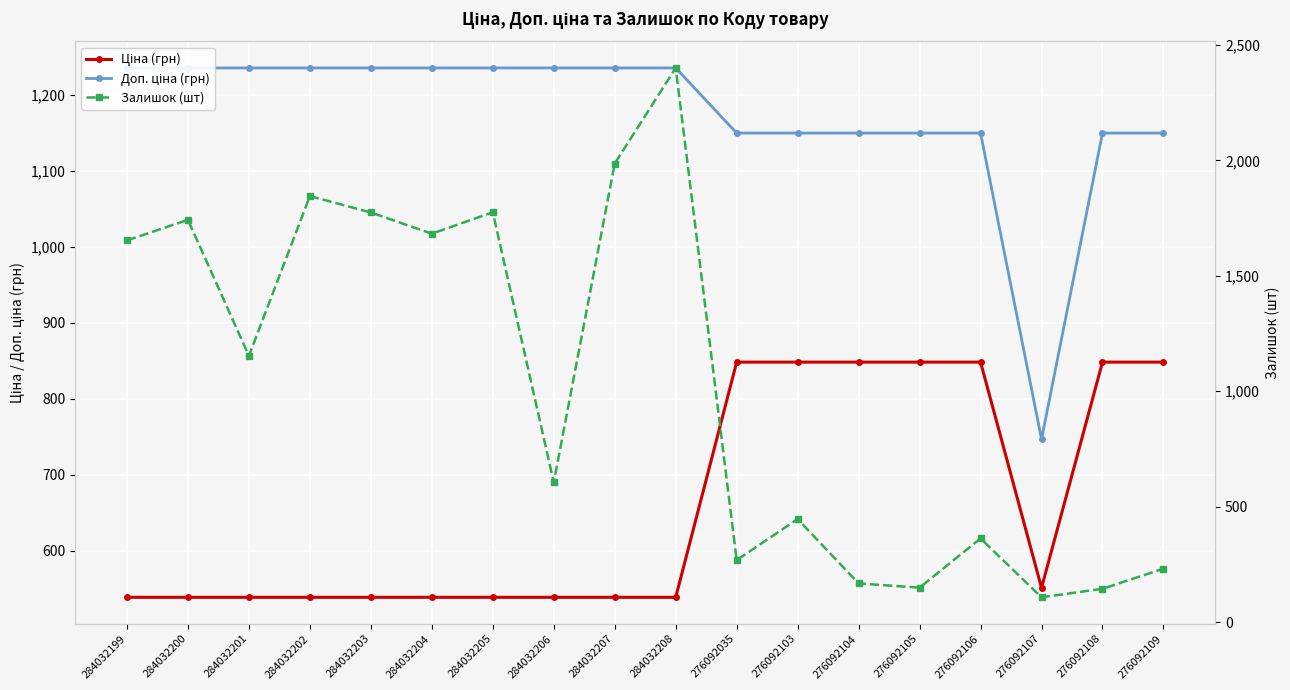

In Доп. ціна (грн), how many points are lower than both neighbors (excluding endpoints)?

1